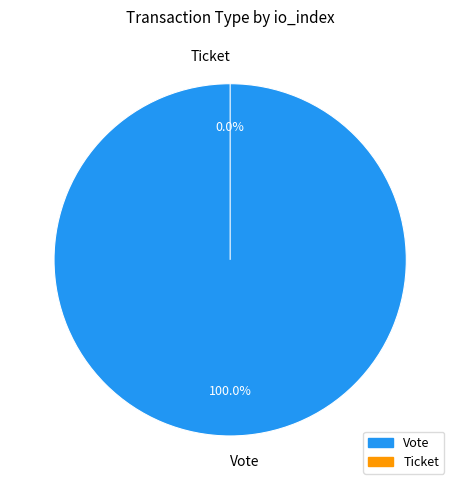

How much of the chart is everything except Ticket?

100.0%